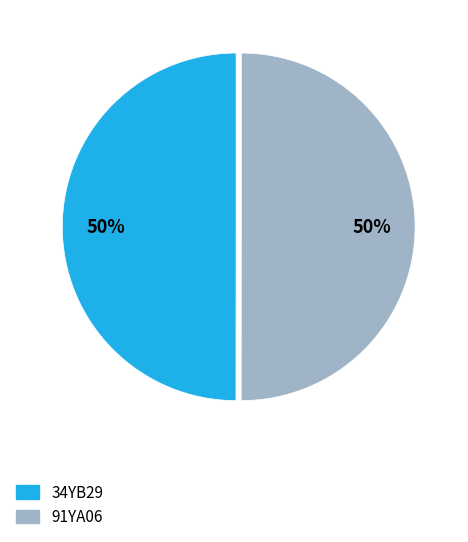

Is the sum of 34YB29 and 91YA06 greater than half?

Yes